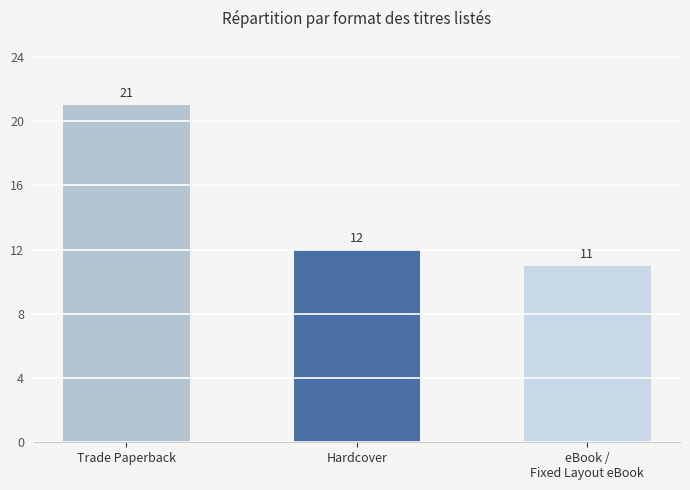

What is the value of the 3rd bar from the left?

11